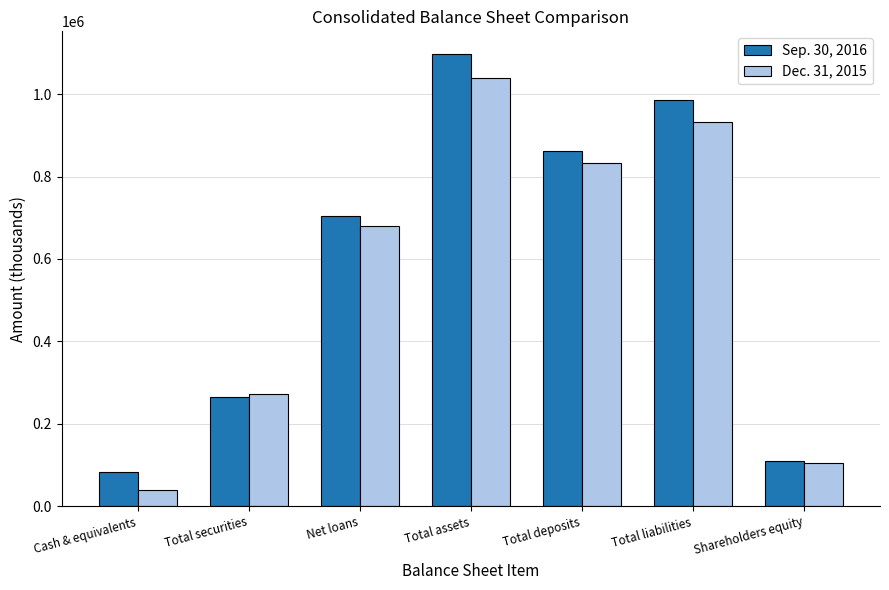

What position from the right is Total assets?

4